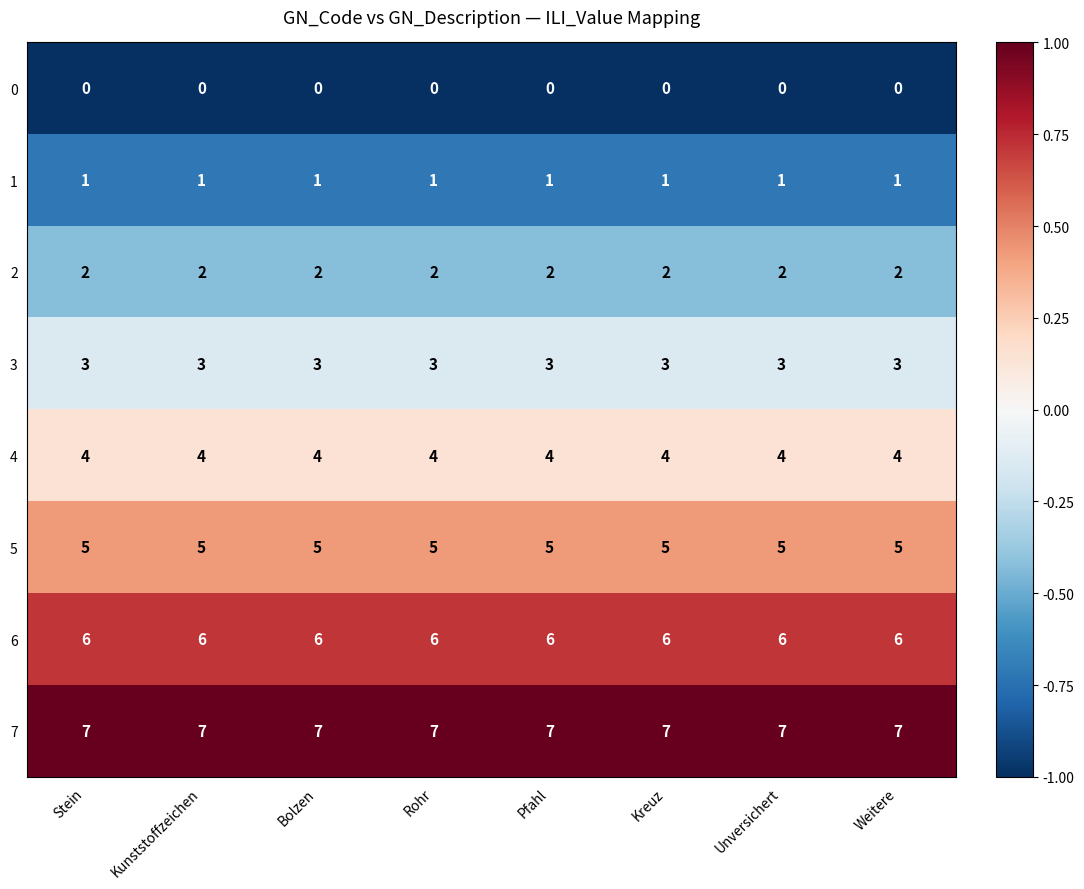

What is the spread (max minus min) of values at Kunststoffzeichen?

7